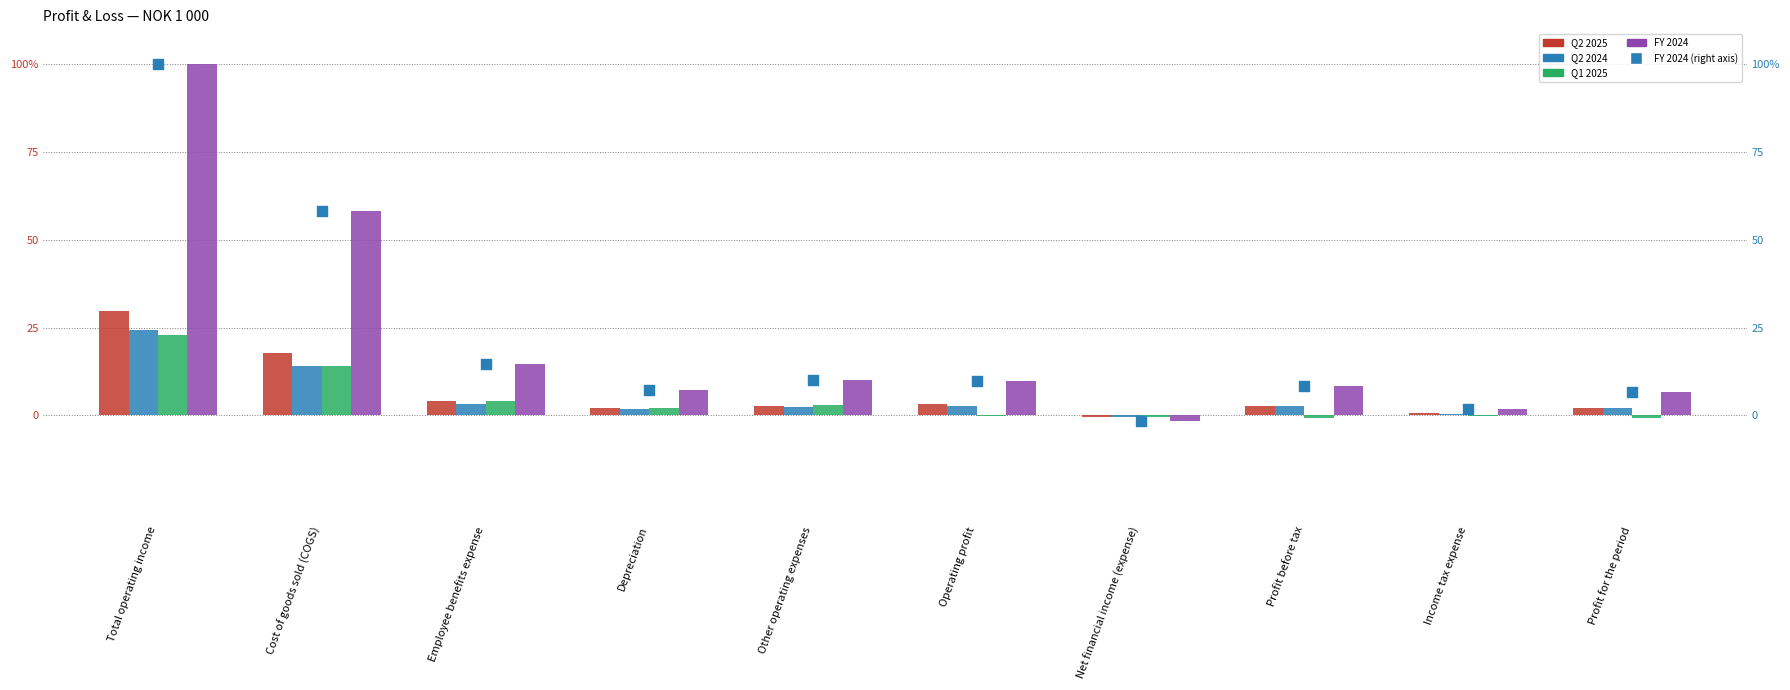

At which category is the sum across all series the highest?

Total operating income